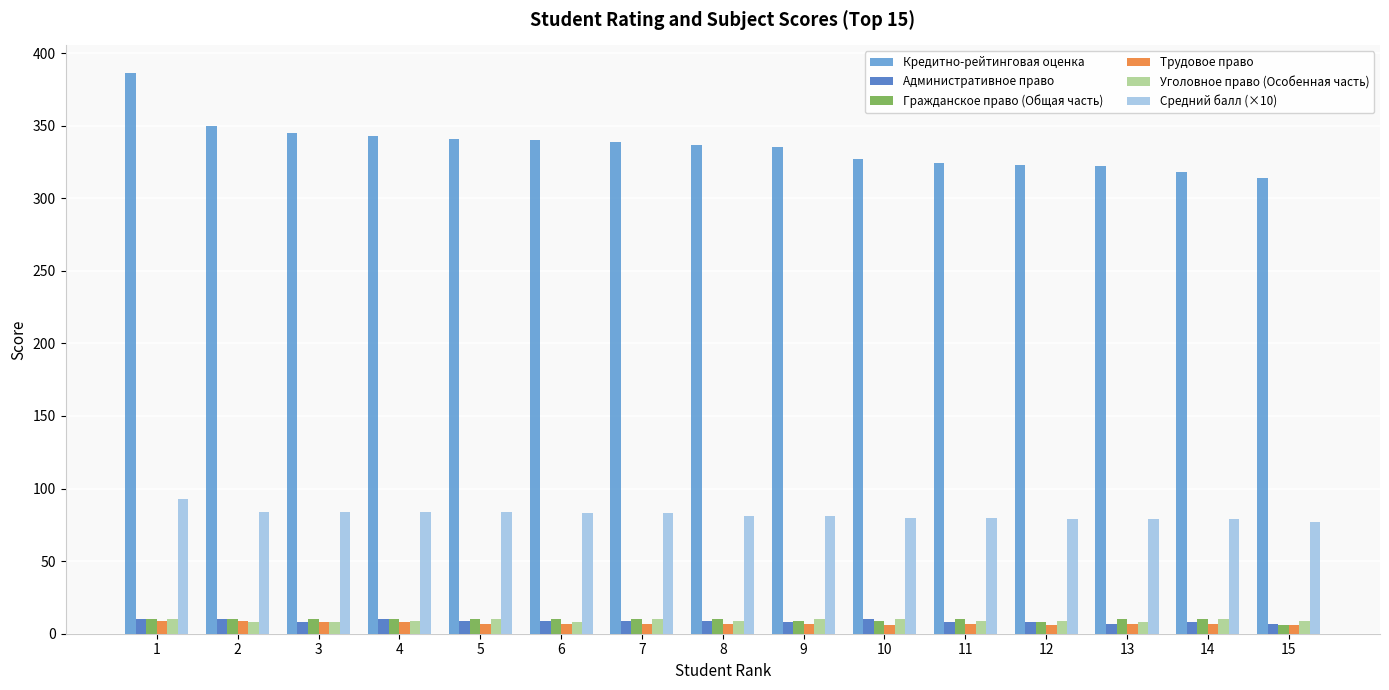

The Средний балл (×10) series shows 46 at 14. True or false?

False